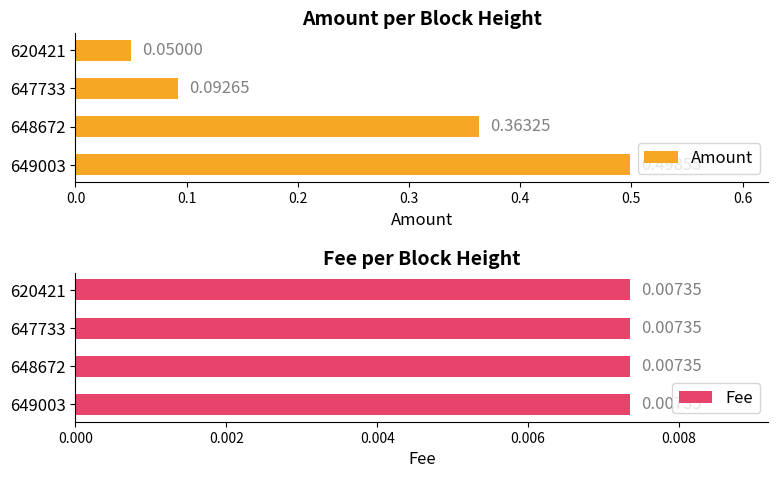

List the labels in order of Amount value, smallest first.

620421, 647733, 648672, 649003